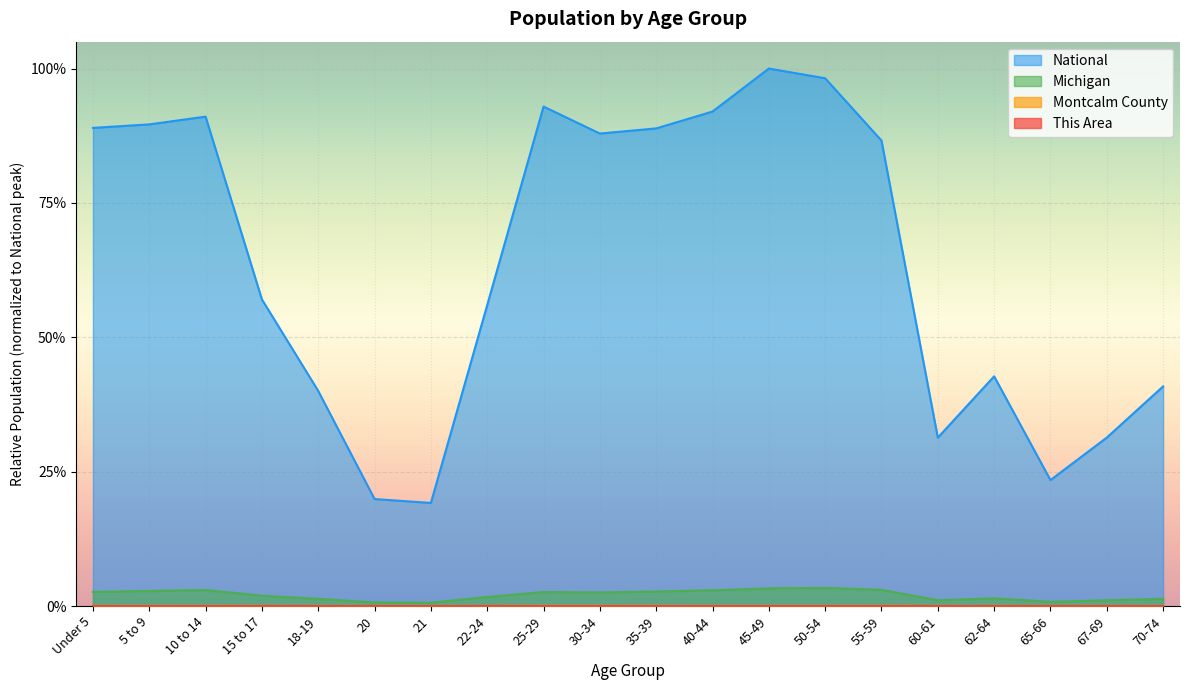

At which category does This Area reach its first local valley?

5 to 9